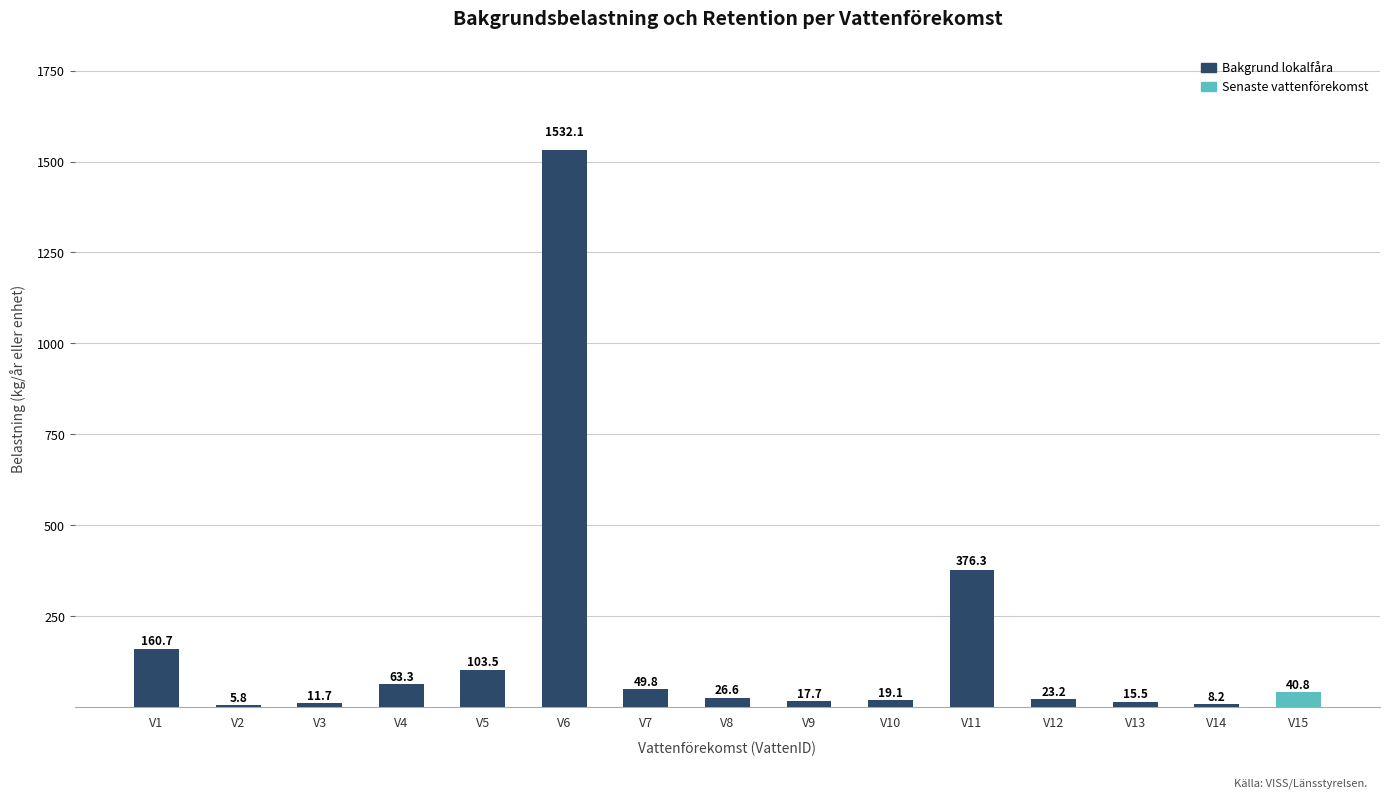

What is the sum of the values at V1 and V14?

168.9